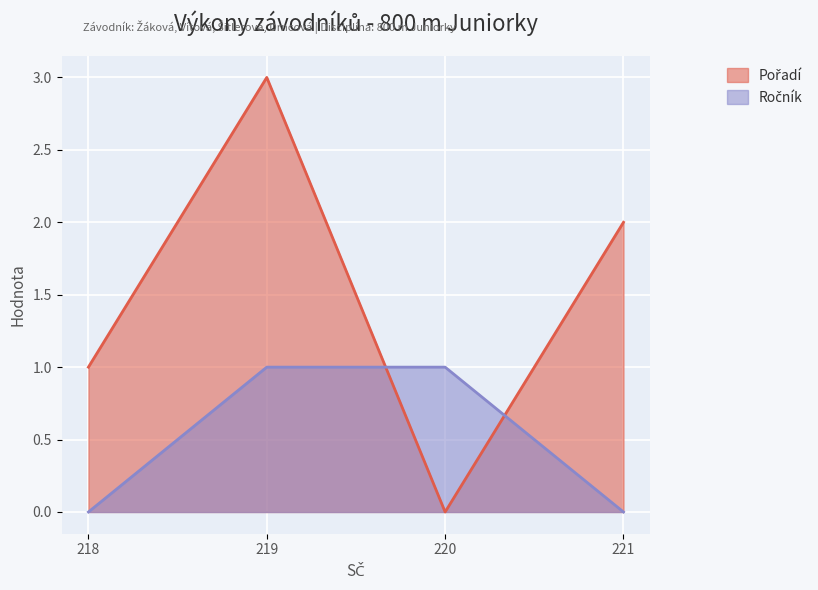

At which category is the sum across all series the highest?

219